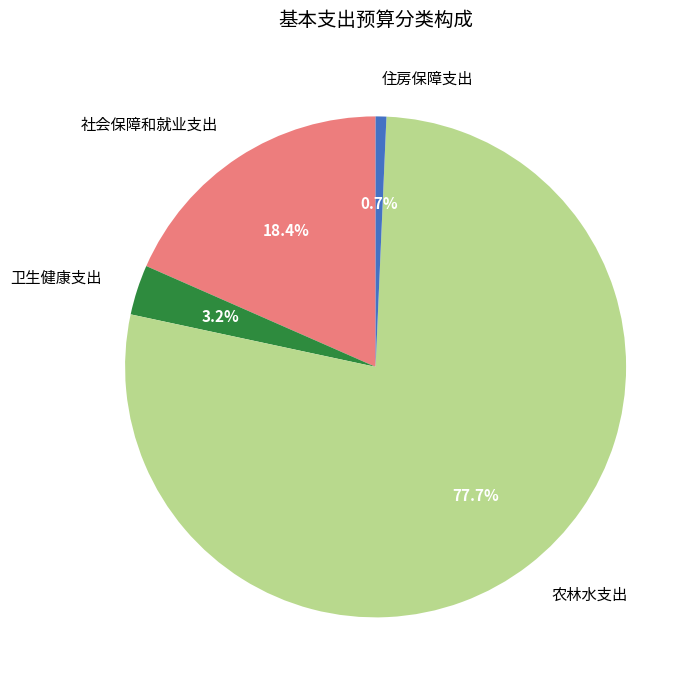

To the nearest percent, what percentage of the pie is 住房保障支出?

1%